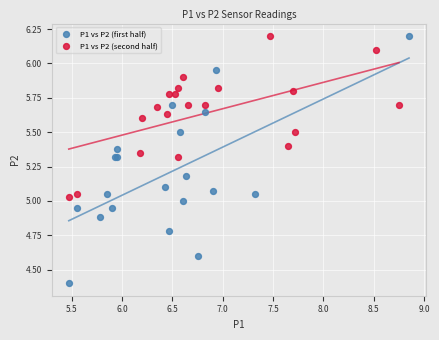

Which series has the widest spread of Y values?

P1 vs P2 (first half)